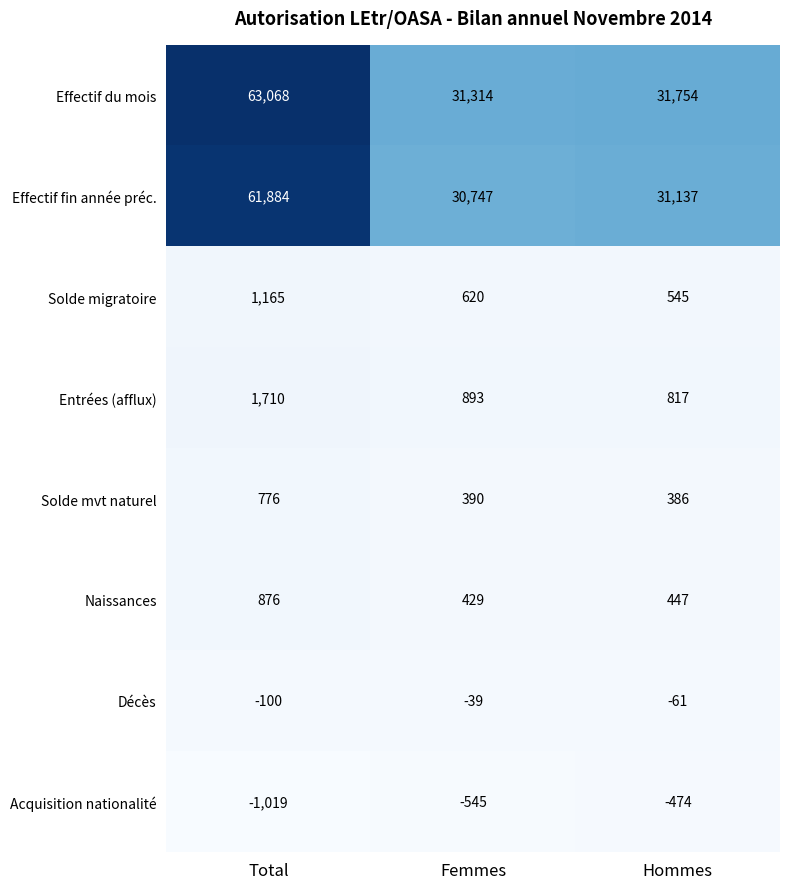

Which series has the widest spread of values?

Effectif du mois